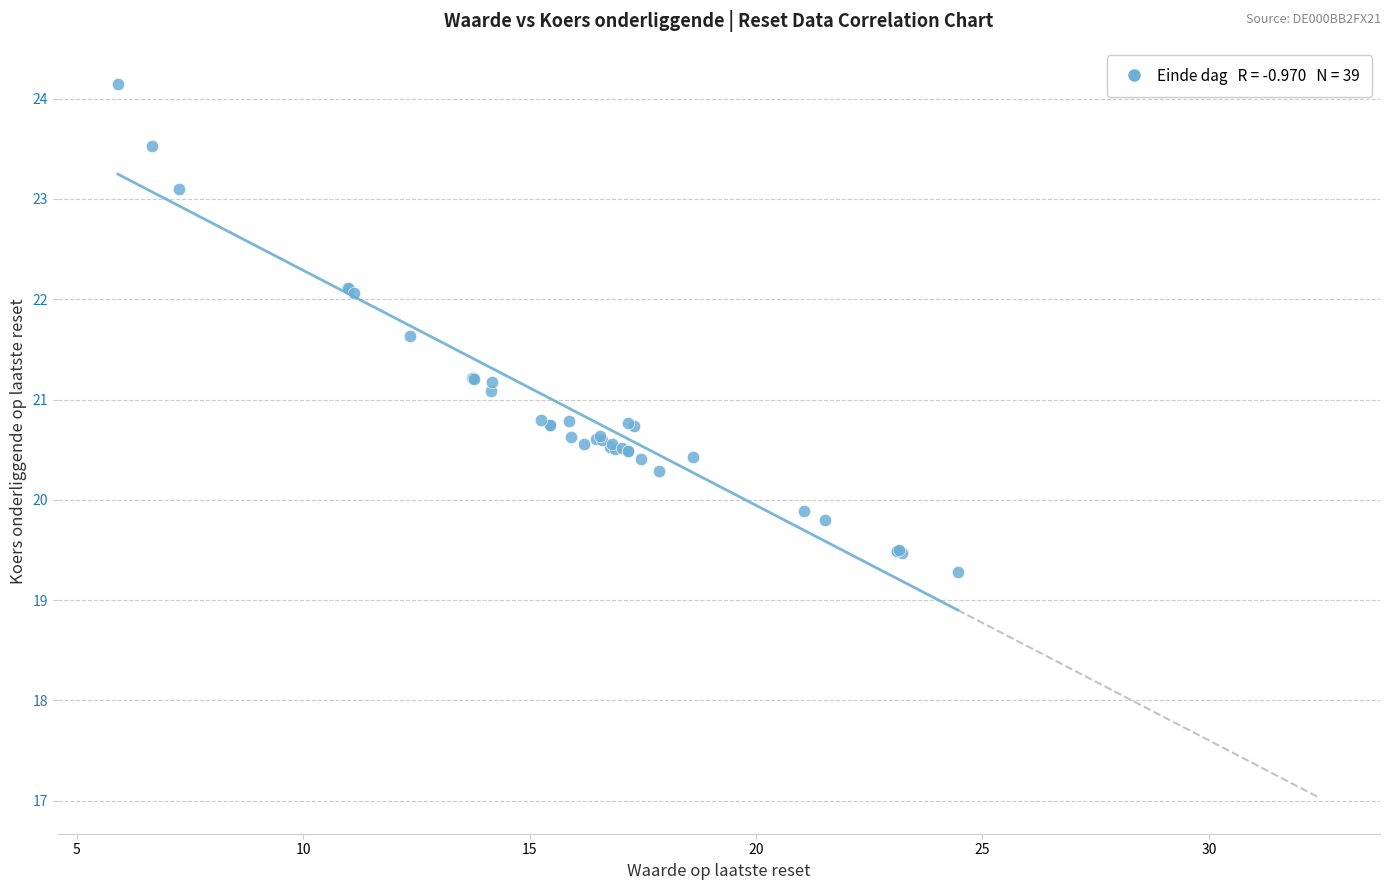

What Y value in the scatter plot is closest to 21?

21.1